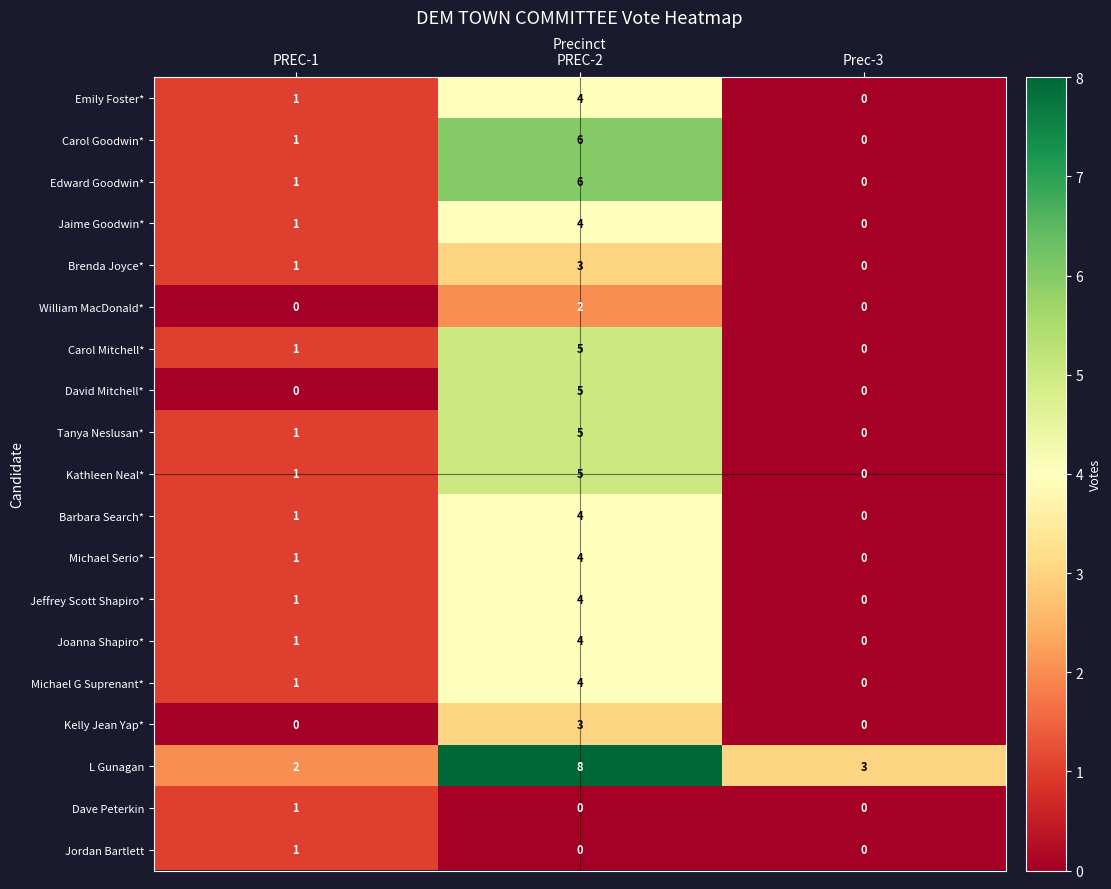

True or false: Dave Peterkin has a value of 1 at PREC-1.

True